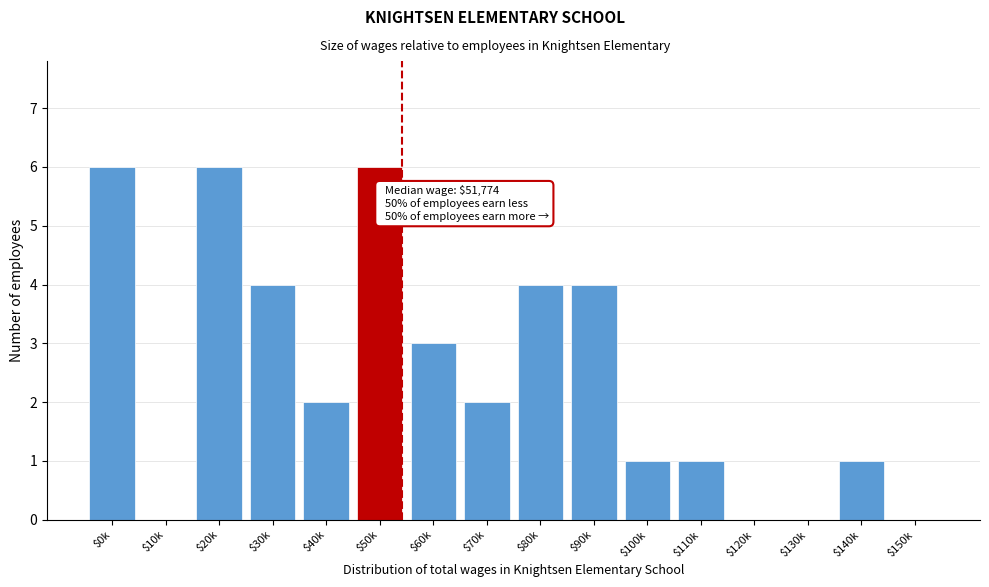

The chart shows a value of 2 at $40k. True or false?

True